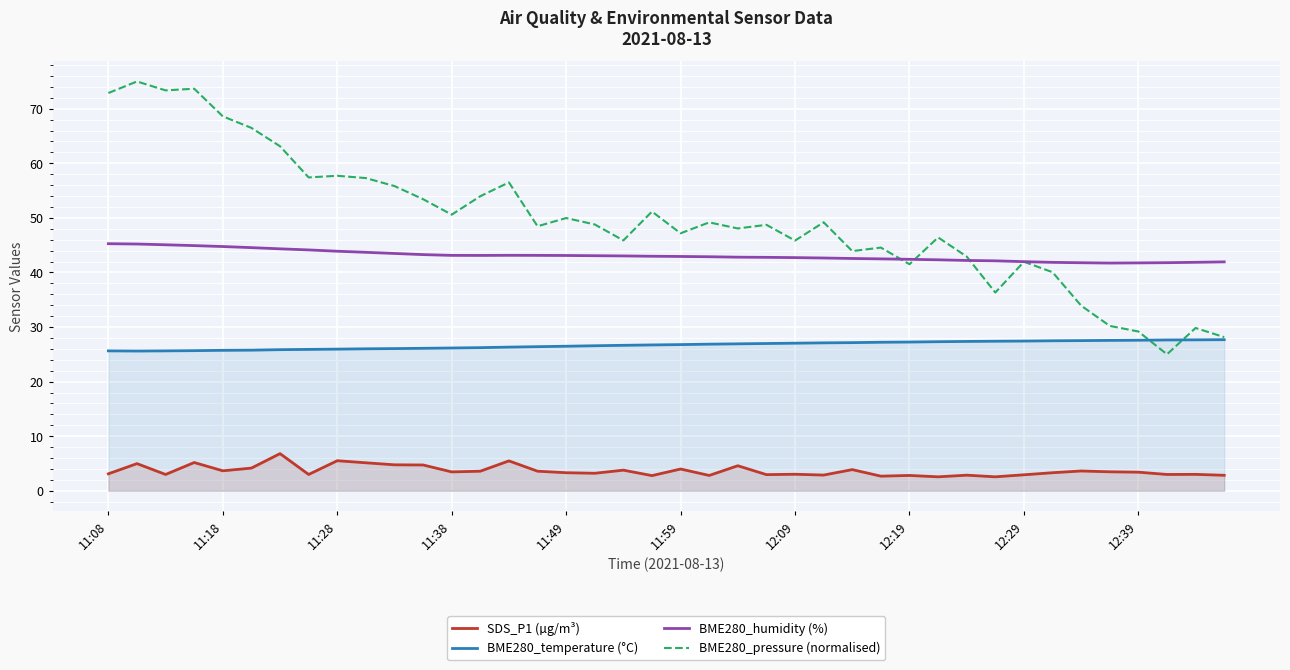

How many values in the BME280_temperature (°C) series exceed 26?

31